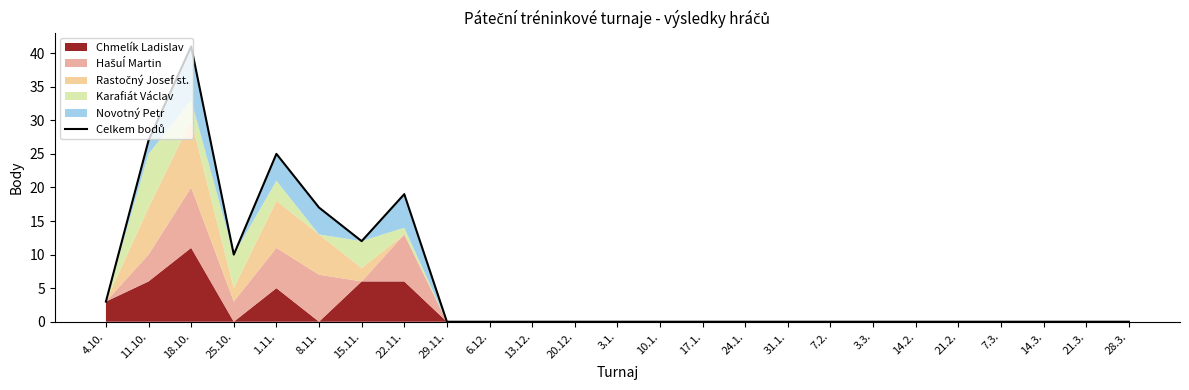

Reading right to left, what are all the values shown in this chart?

0	0	0	0	0	0	0	0	0	0	0	0	0	0	0	0	0	19	12	17	25	10	41	27	3